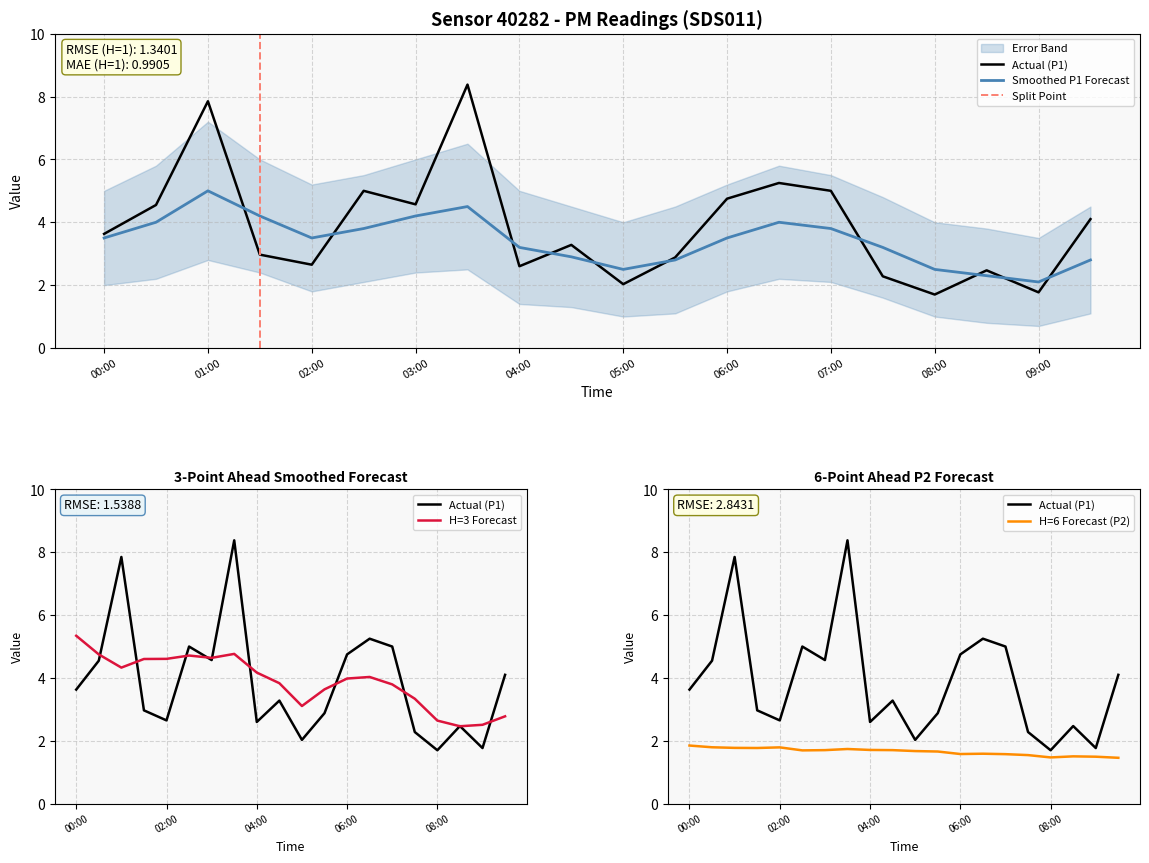

Is it true that P1_lower equals 4.5 at 01:00?

False